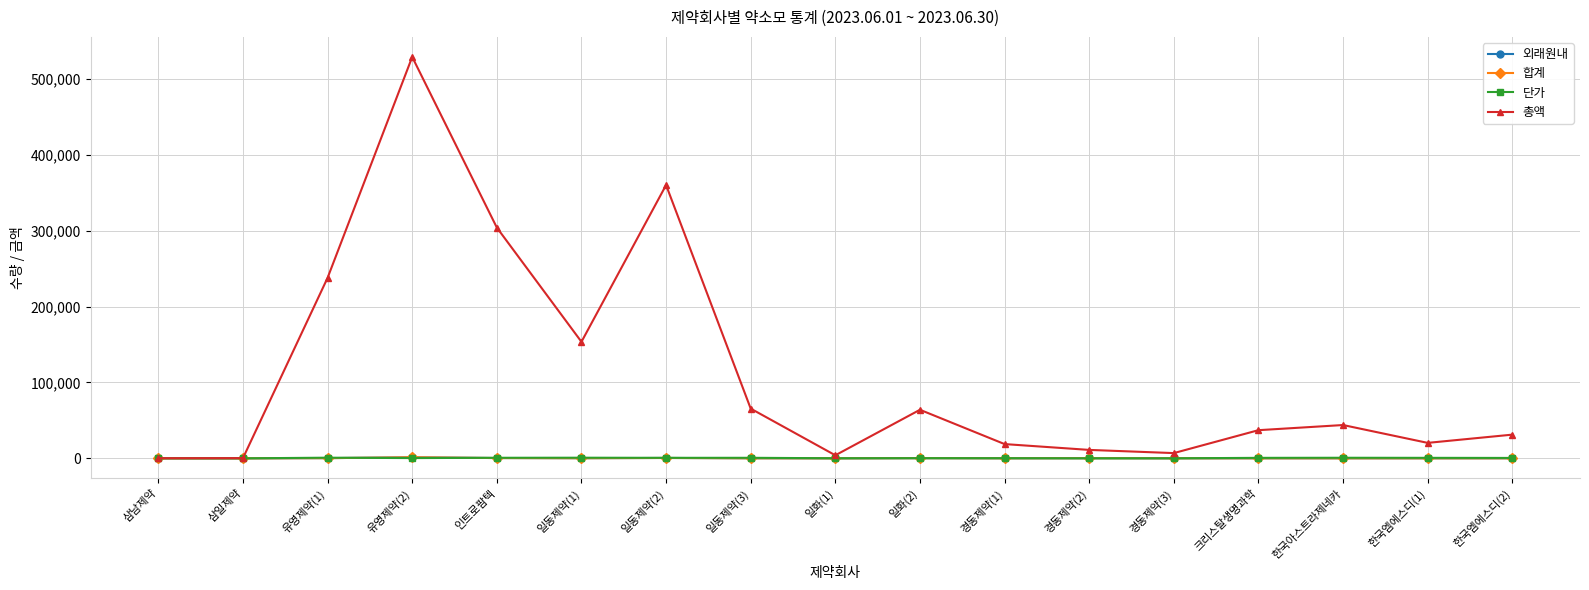

Does the chart have visible grid lines?

Yes